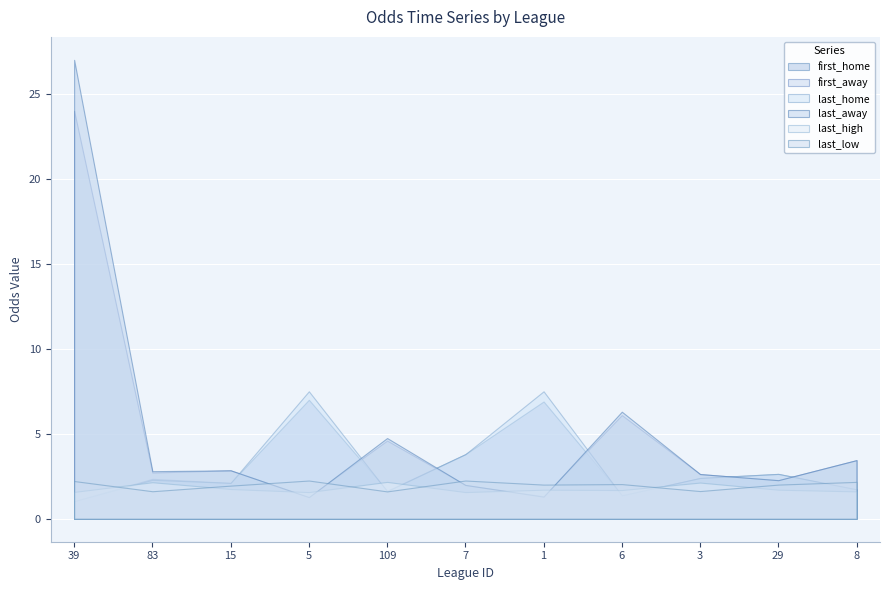

What are all the series names shown in the legend?

first_home, first_away, last_home, last_away, last_high, last_low